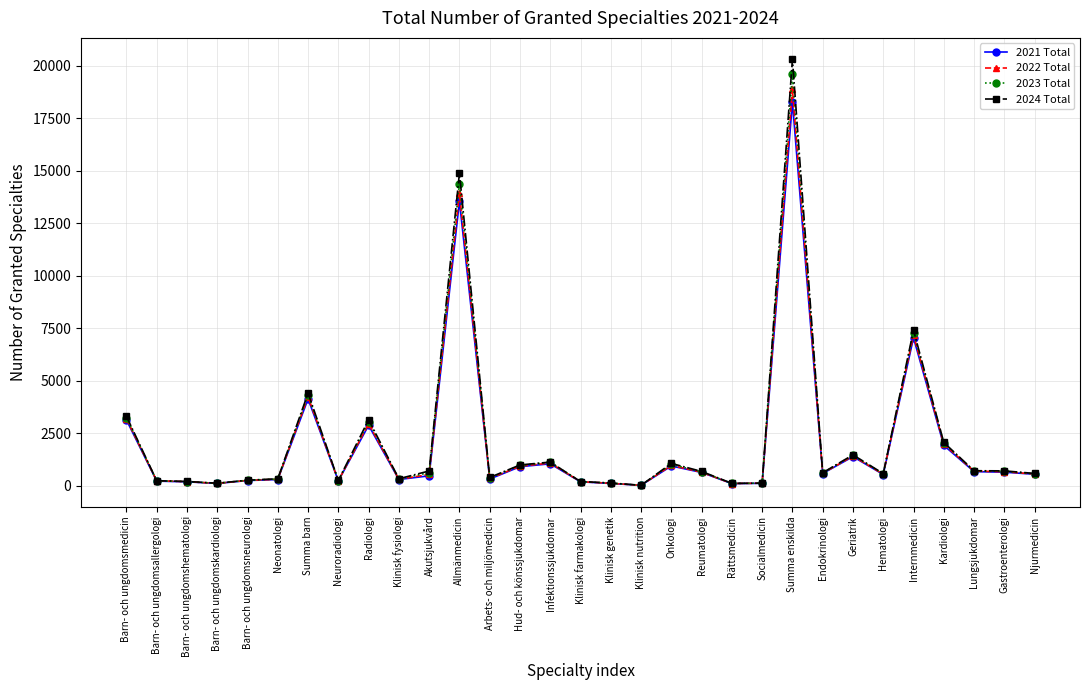

Between Akutsjukvård and Kardiologi, which series saw the biggest shift?

2021 Total